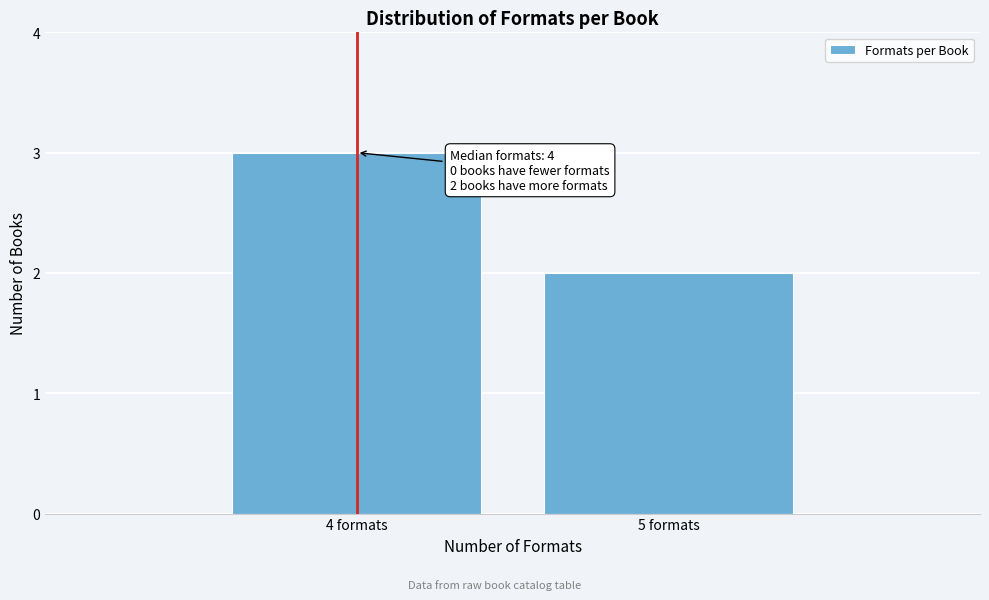

Reading left to right, extract all data points from this chart.

4 formats=3	5 formats=2